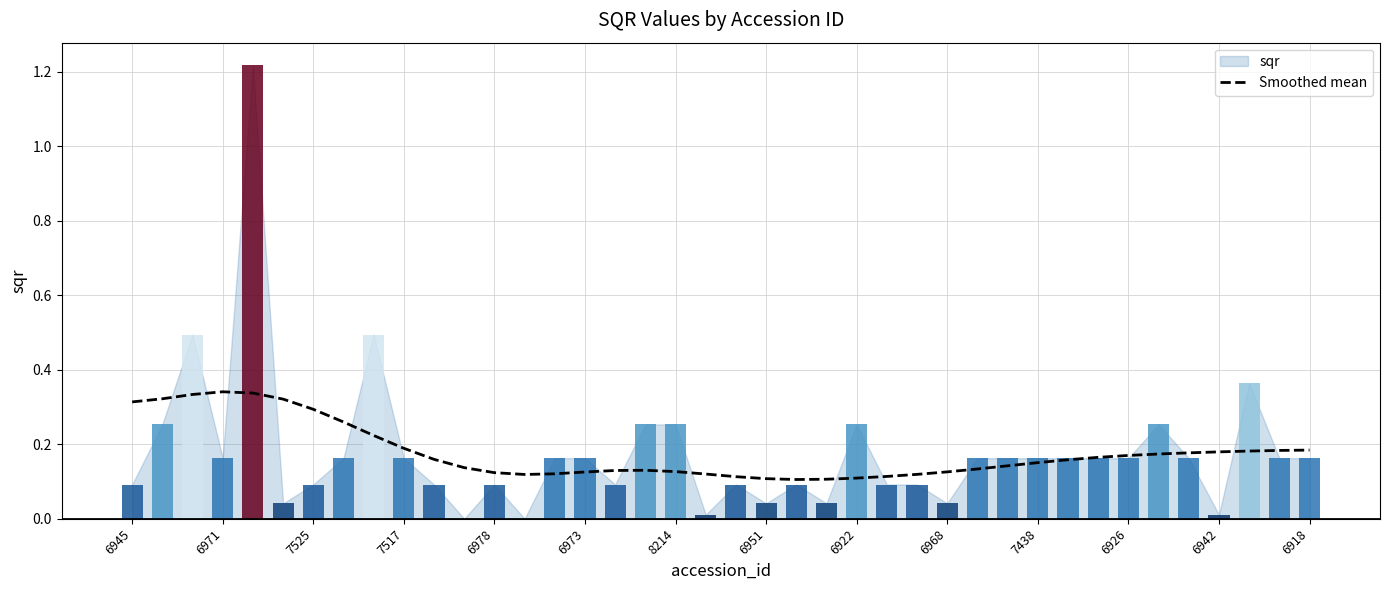

What is the label of the 33rd bar from the right?

6951